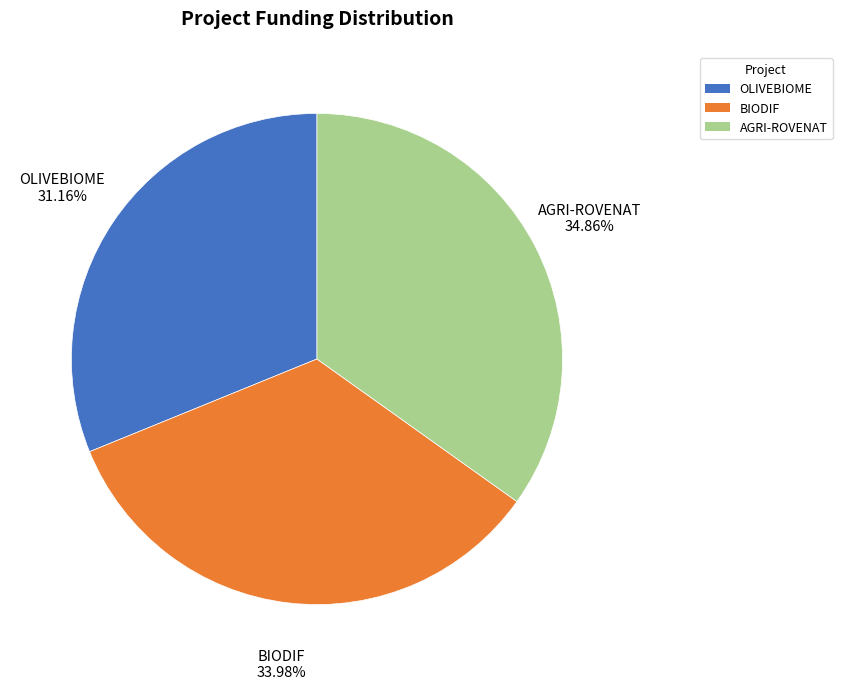

Is the sum of BIODIF and AGRI-ROVENAT greater than half?

Yes